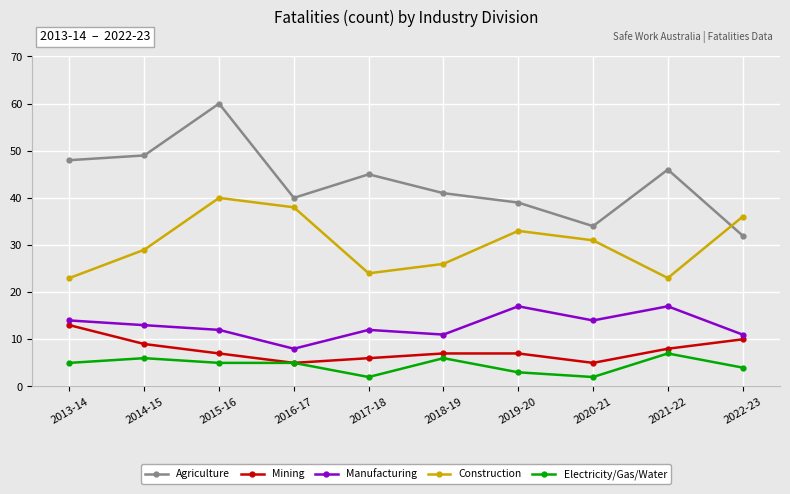

At which category does Construction reach its first local peak?

2015-16